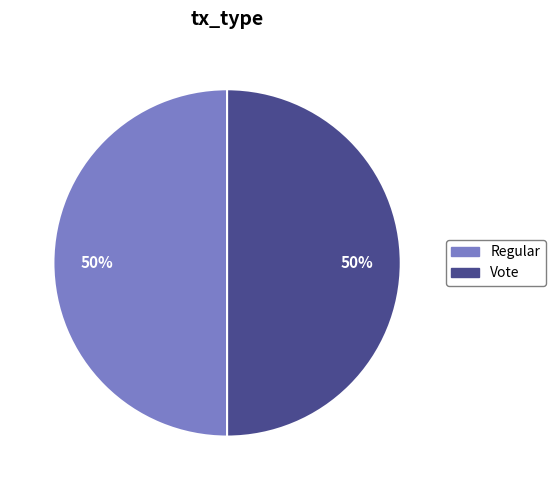

Is it true that Vote is 50% of the pie?

True